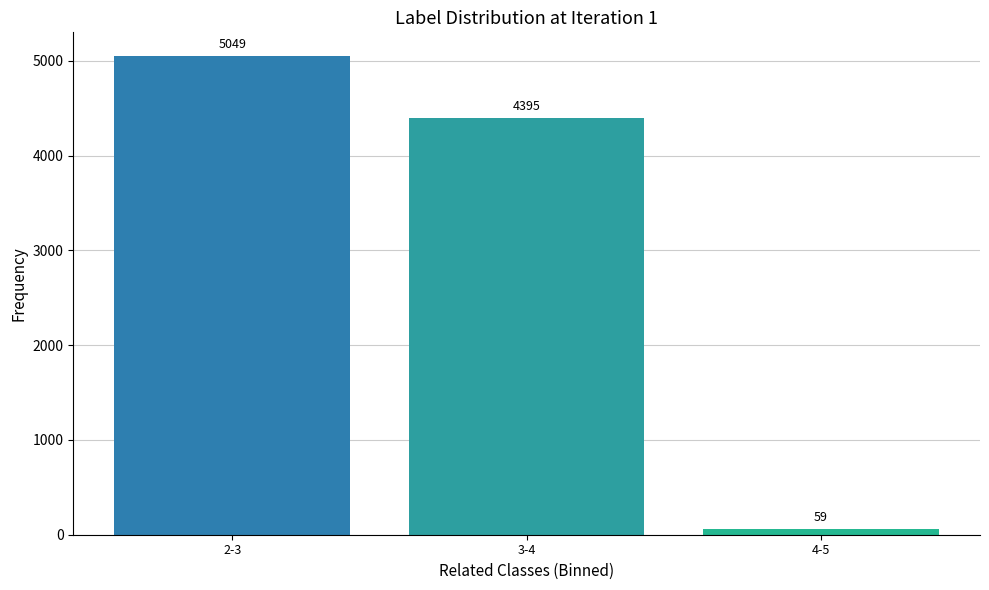

Reading right to left, transcribe all the data shown in this chart.

59	4395	5049